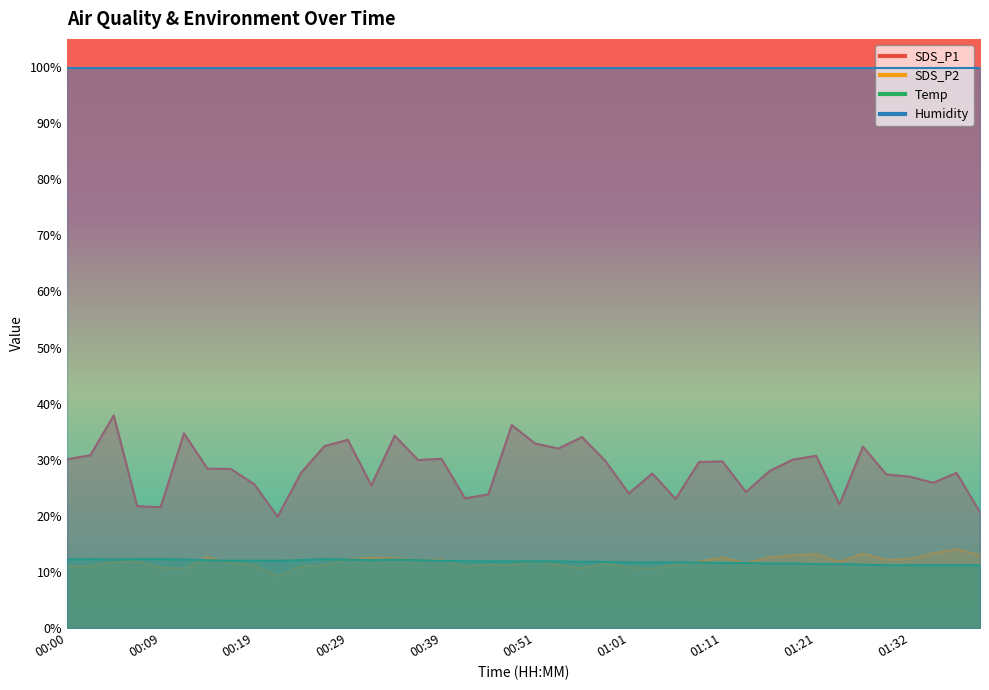

Is the value of SDS_P1 at 00:59 greater than the value of Temp at 01:35?

Yes